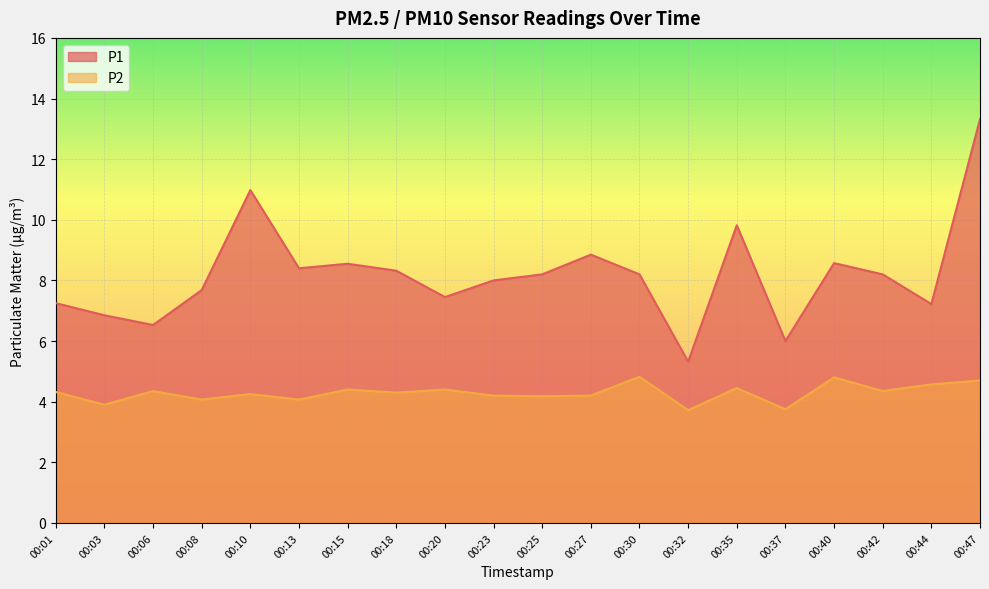

At which label does P1 first exceed 8?

00:10